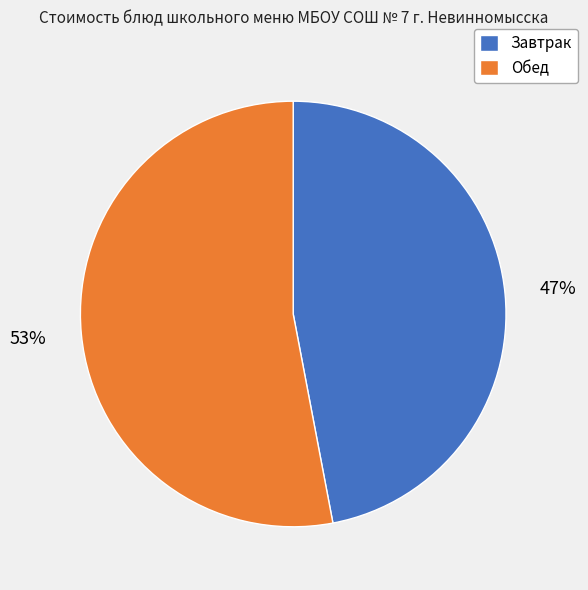

Is there a majority slice in this chart?

Yes